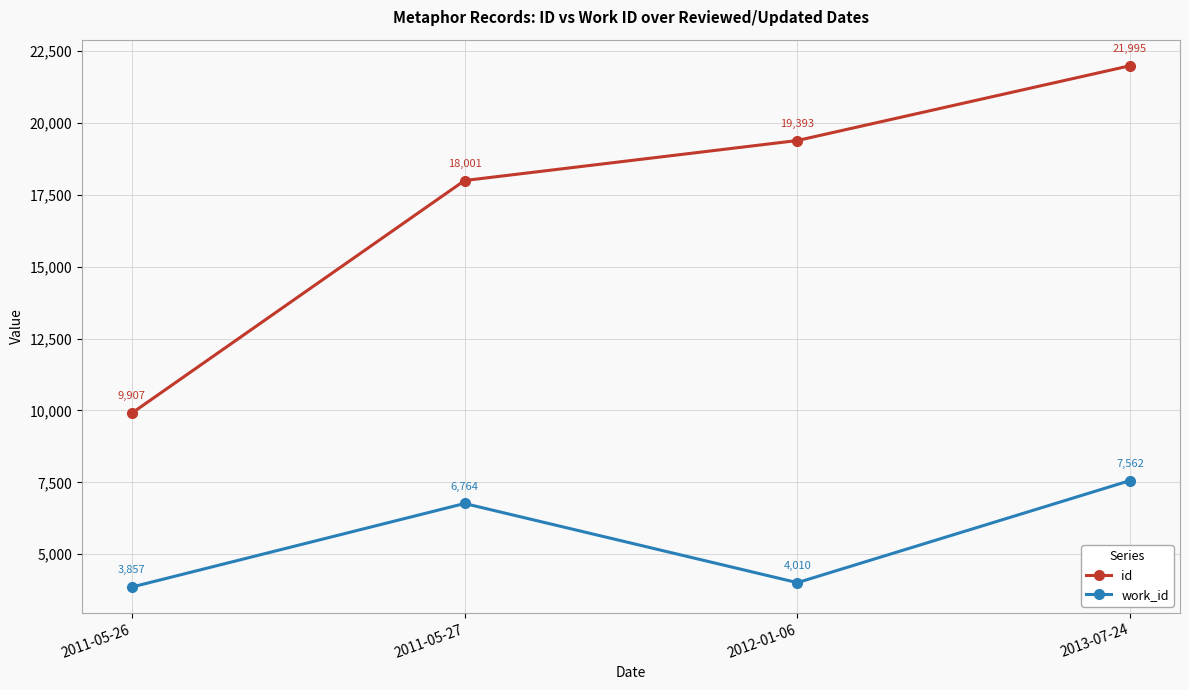

Reading left to right, what are all the values shown in this chart?

id: 9907	18001	19393	21995
work_id: 3857	6764	4010	7562